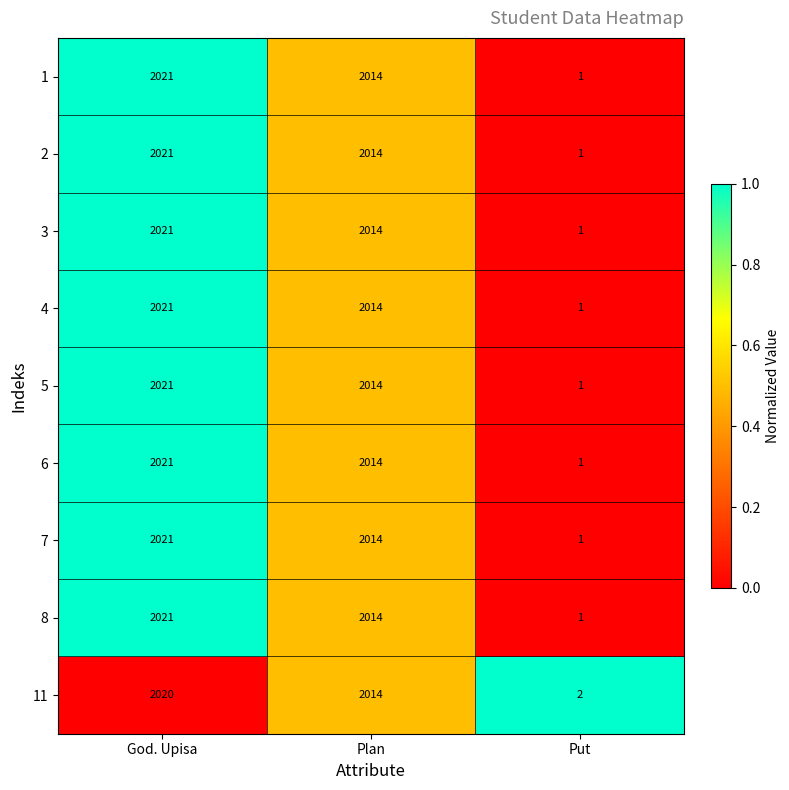

What is the sum of all 1 values?

4036